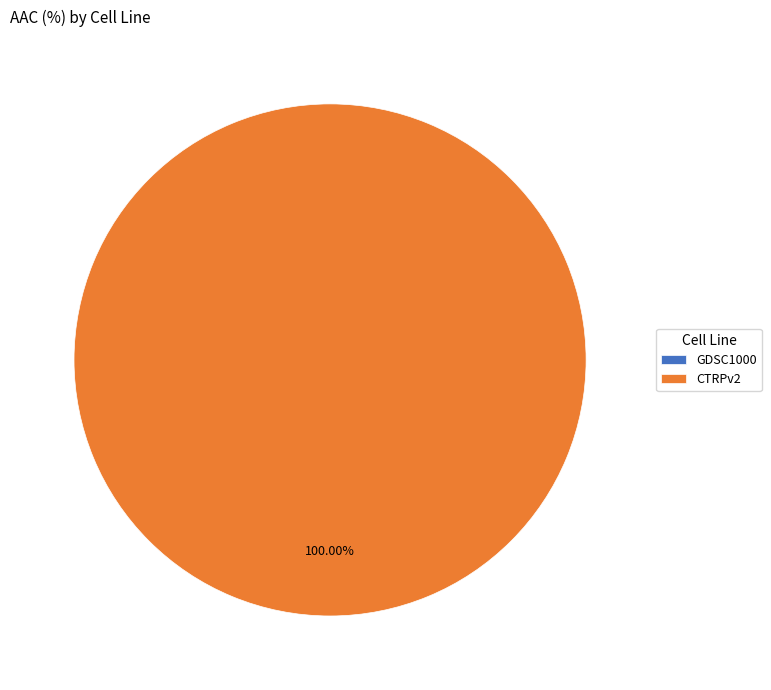

Which slice represents more than half of the pie?

CTRPv2